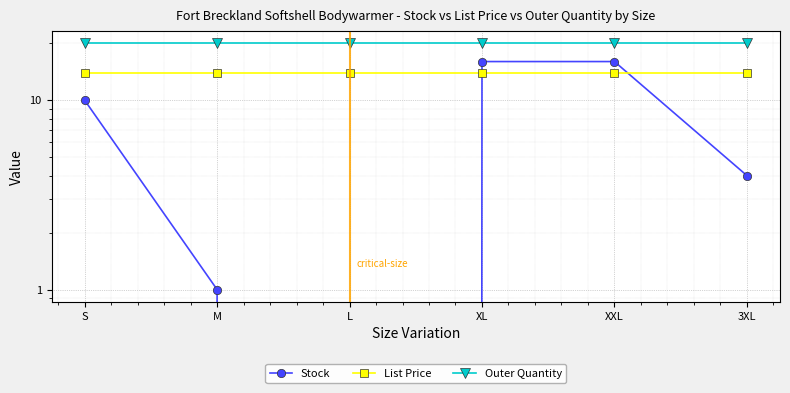

What is the difference between the highest and lowest values at 3XL?

16.0